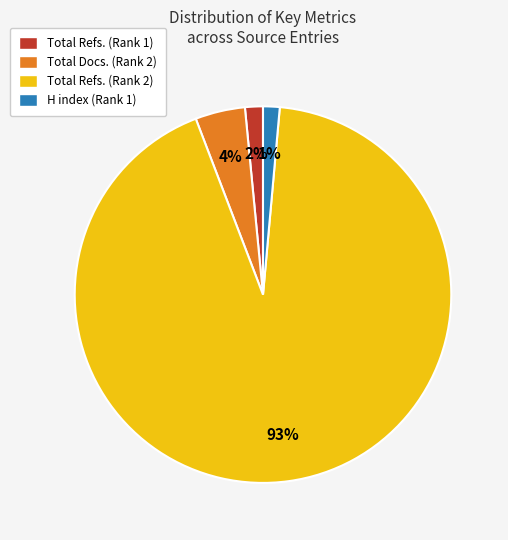

Is there any slice that represents more than half of the pie?

Yes